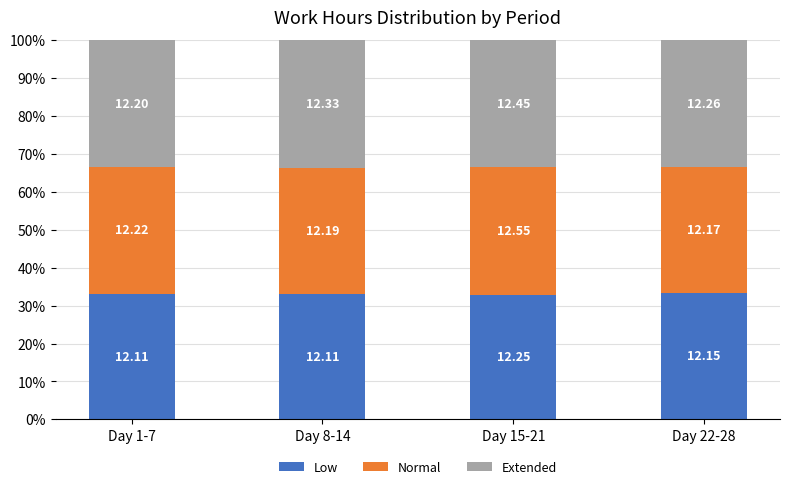

What are all the series names shown in the legend?

Low, Normal, Extended